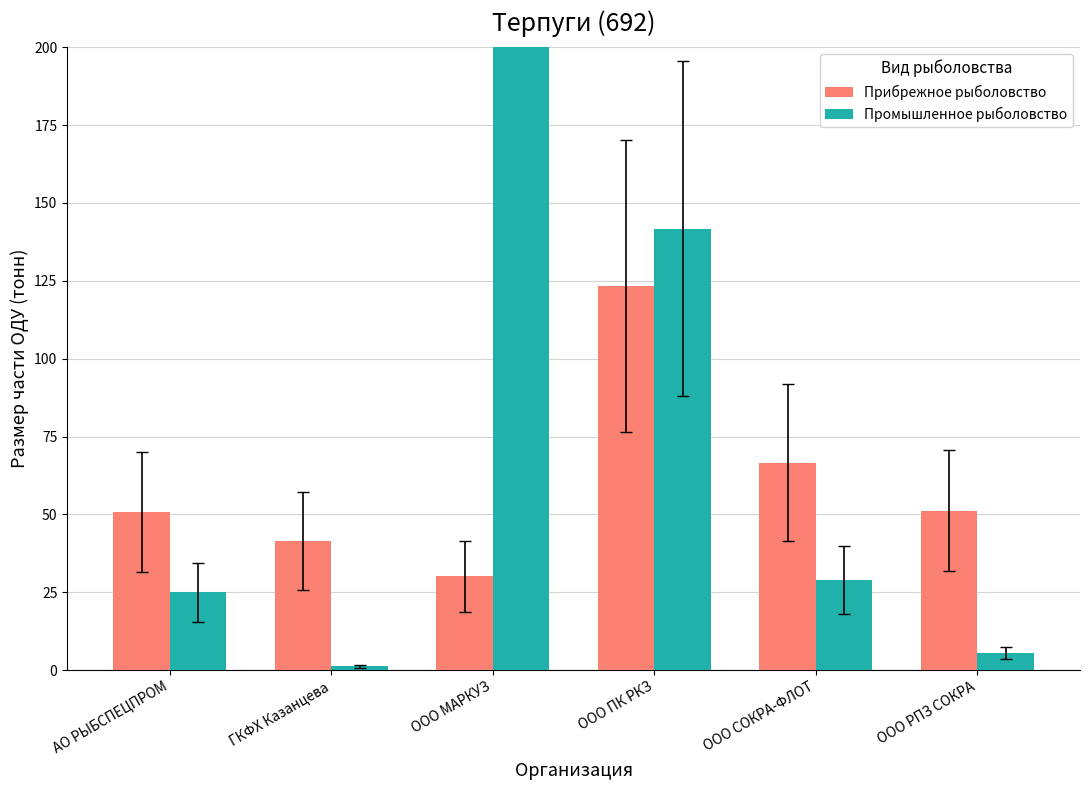

Reading left to right, extract all data points from this chart.

Прибрежное рыболовство: АО РЫБСПЕЦПРОМ=50.7	ГКФХ Казанцева=41.4	ООО МАРКУЗ=30.1	ООО ПК РКЗ=123.3	ООО СОКРА-ФЛОТ=66.6	ООО РПЗ СОКРА=51.1
Промышленное рыболовство: АО РЫБСПЕЦПРОМ=25.0	ГКФХ Казанцева=1.3	ООО МАРКУЗ=3811.7	ООО ПК РКЗ=141.7	ООО СОКРА-ФЛОТ=28.9	ООО РПЗ СОКРА=5.5